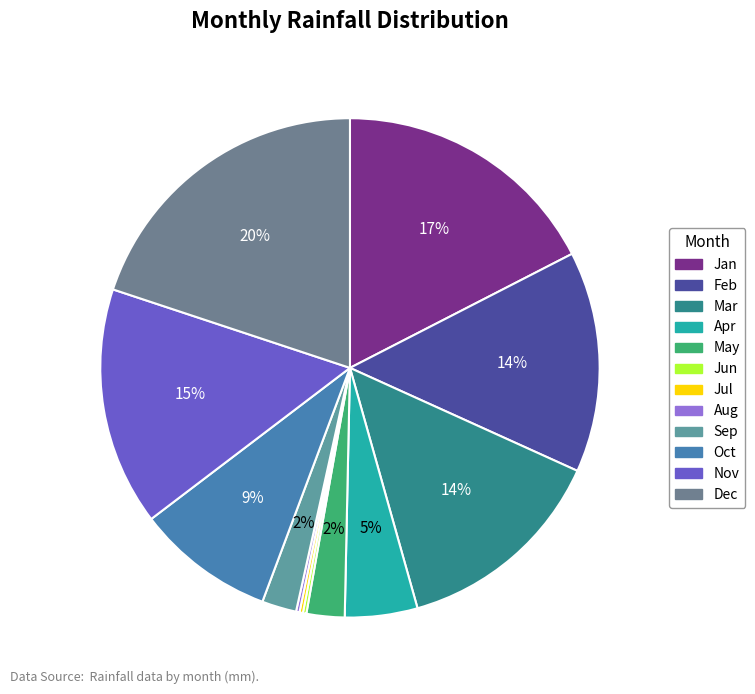

To the nearest percent, what is the difference between the Nov and Sep slice percentages?

13%